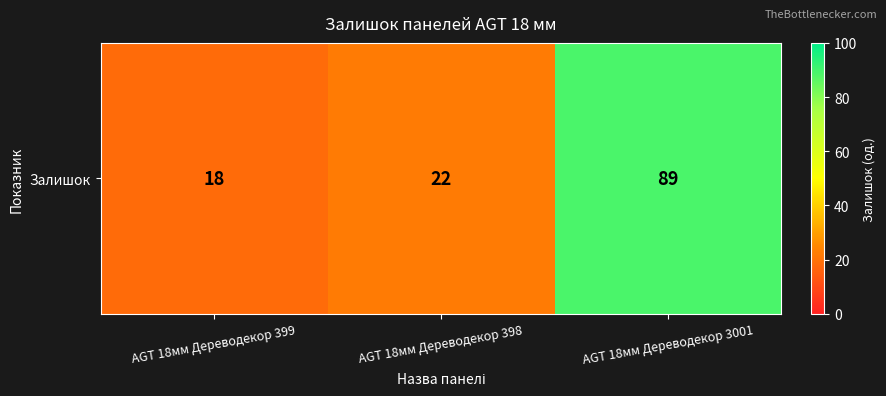

Rank the categories by value from lowest to highest.

AGT 18мм Дереводекор 399, AGT 18мм Дереводекор 398, AGT 18мм Дереводекор 3001